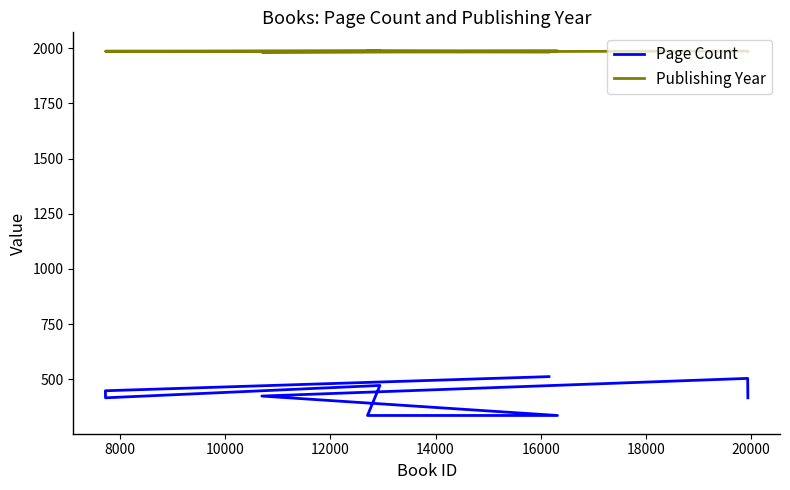

Rank the series by their average value, from highest to lowest.

Publishing Year, Page Count